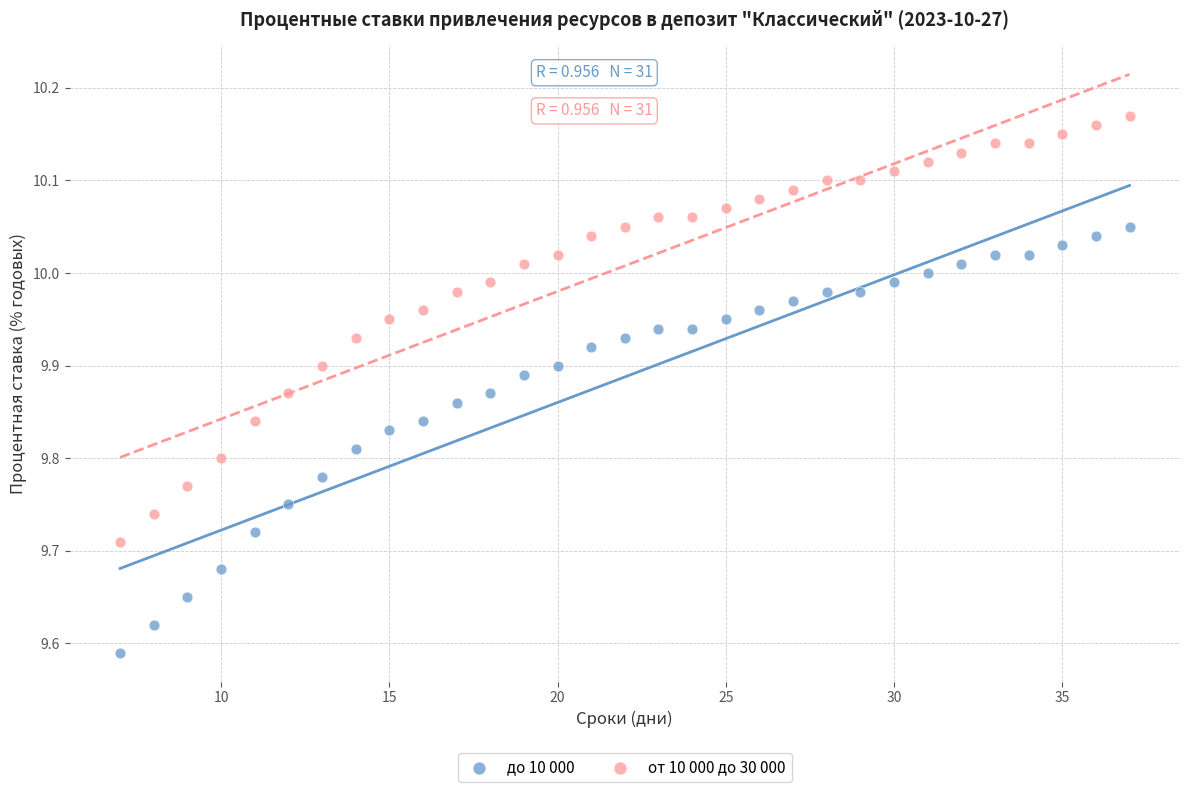

What is the X range (max minus min) for the scatter plot?

30.0